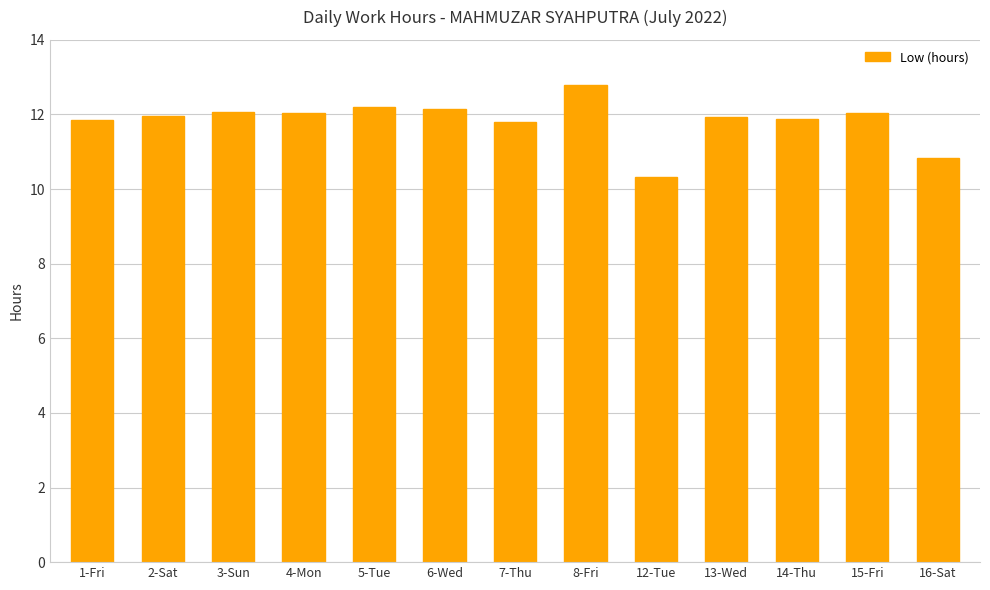

What is the ratio of the value at 13-Wed to the value at 12-Tue?

1.2